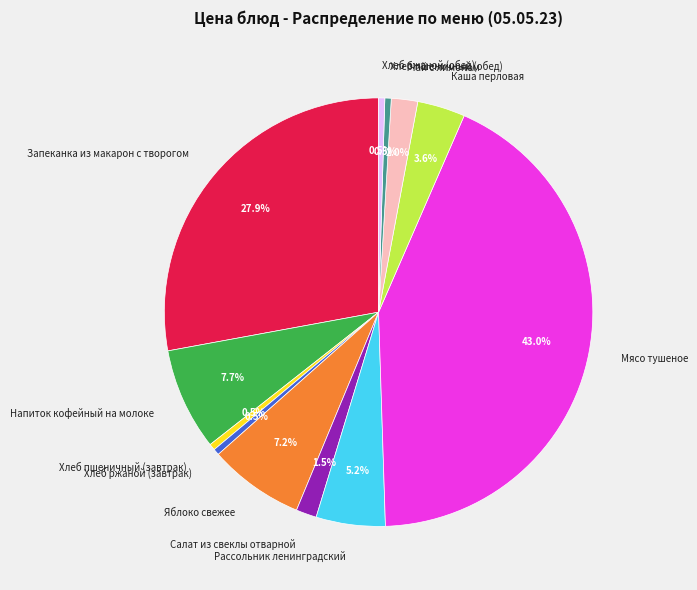

Does Напиток кофейный на молоке represent more than half of the total?

No